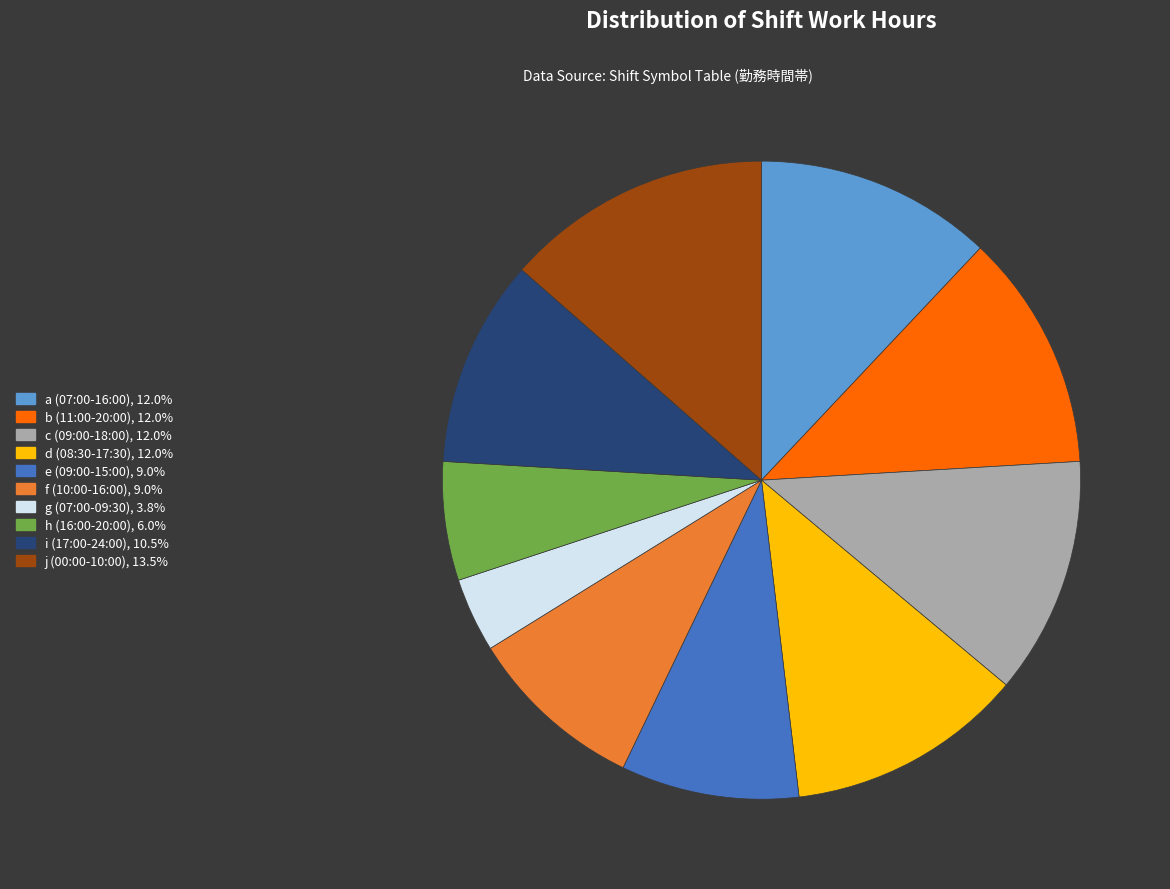

Do g (07:00-09:30) and a (07:00-16:00) together represent more than half of the pie?

No